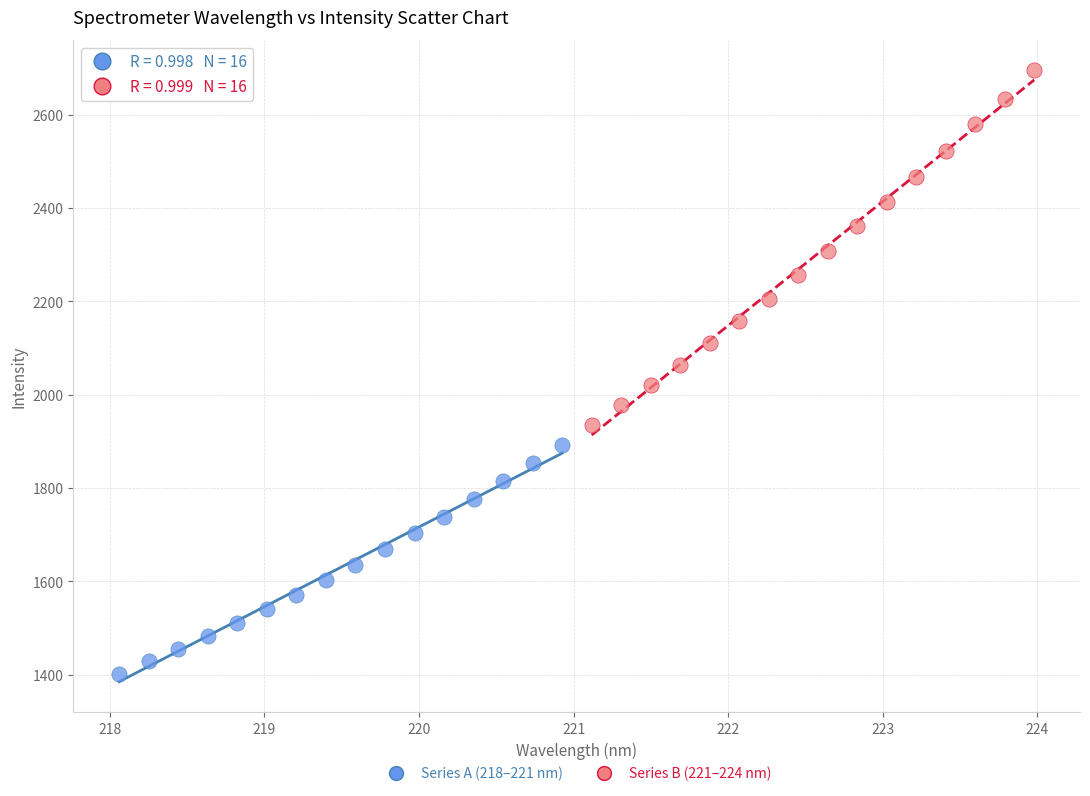

Which series contains the lowest Y value?

Series A (218–221 nm)